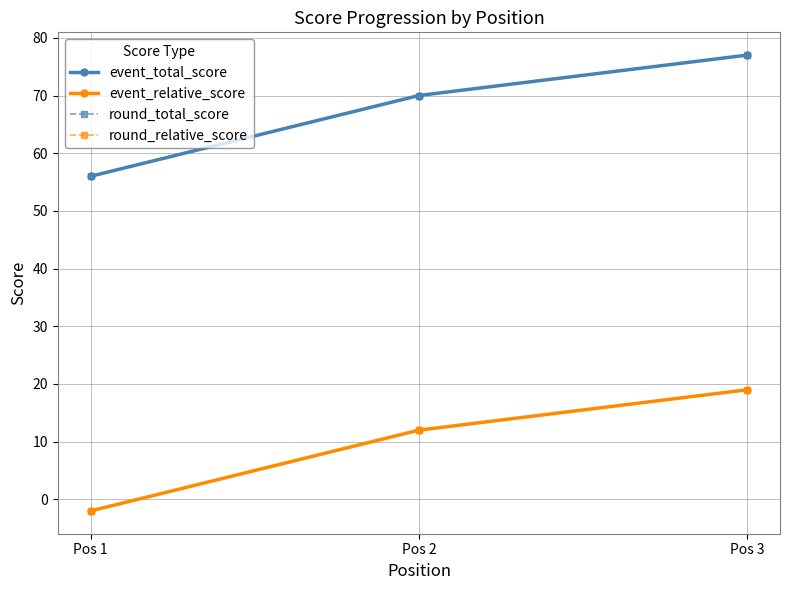

Is this an area chart (filled region under the line)?

No